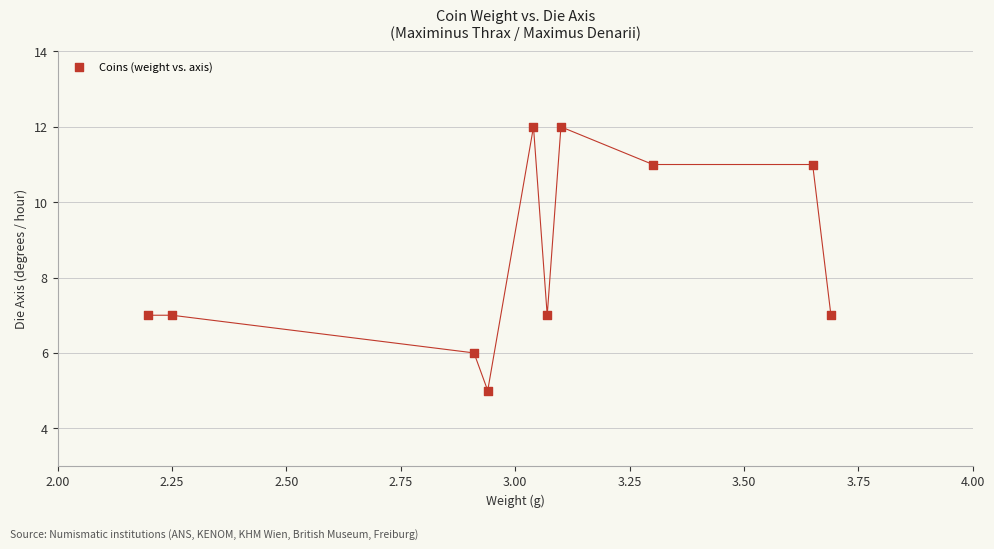

What is the range of Y values (max minus min)?

7